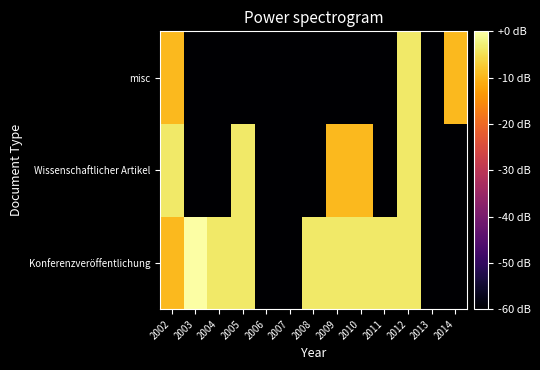

Reading left to right, list all the values displayed in this chart.

Konferenzveröffentlichung: 2002=-9.5	2003=0.0	2004=-3.5	2005=-3.5	2006=-60.0	2007=-60.0	2008=-3.5	2009=-3.5	2010=-3.5	2011=-3.5	2012=-3.5	2013=-60.0	2014=-60.0
Wissenschaftlicher Artikel: 2002=-3.5	2003=-60.0	2004=-60.0	2005=-3.5	2006=-60.0	2007=-60.0	2008=-60.0	2009=-9.5	2010=-9.5	2011=-60.0	2012=-3.5	2013=-60.0	2014=-60.0
misc: 2002=-9.5	2003=-60.0	2004=-60.0	2005=-60.0	2006=-60.0	2007=-60.0	2008=-60.0	2009=-60.0	2010=-60.0	2011=-60.0	2012=-3.5	2013=-60.0	2014=-9.5